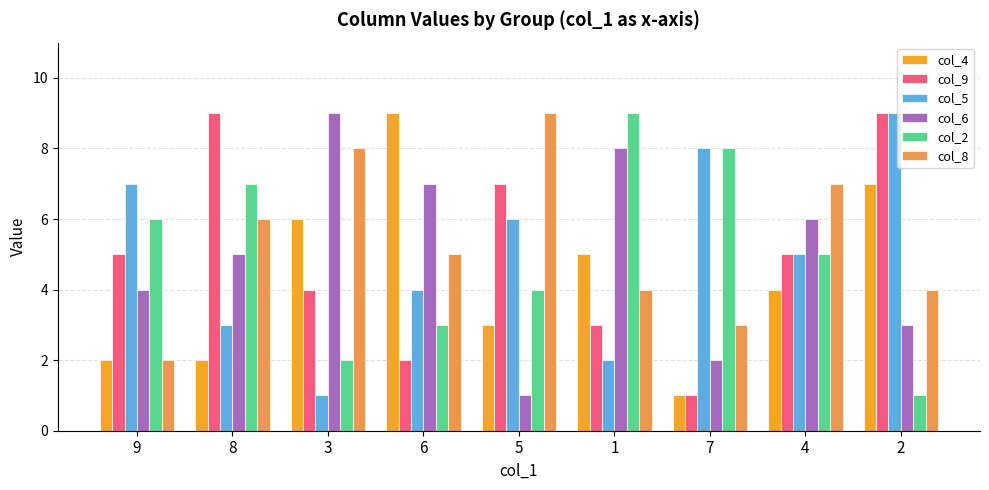

Rank the categories by col_5 value from highest to lowest.

2, 7, 9, 5, 4, 6, 8, 1, 3